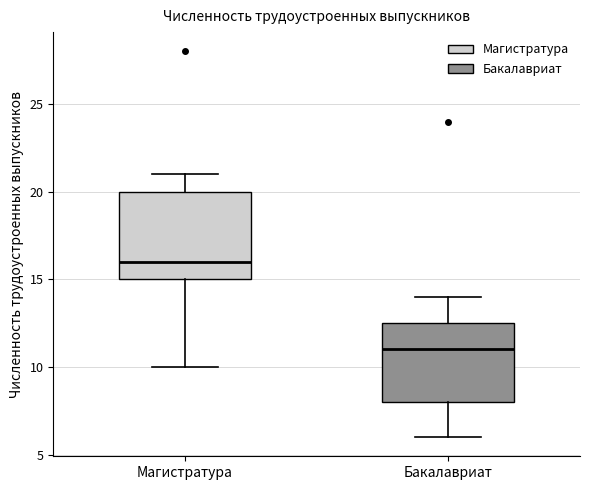

Reading left to right, transcribe this box plot: for each box, give where its median line is, the range the box spans, and where its two whiskers end, as read against the y-axis. The values are not printed on the chart, so give them approximately, as read against the axis.

Магистратура: median 16.0, box 15.0 to 20.0, whiskers 10.0 to 21.0
Бакалавриат: median 11.0, box 8.0 to 12.5, whiskers 6.0 to 14.0